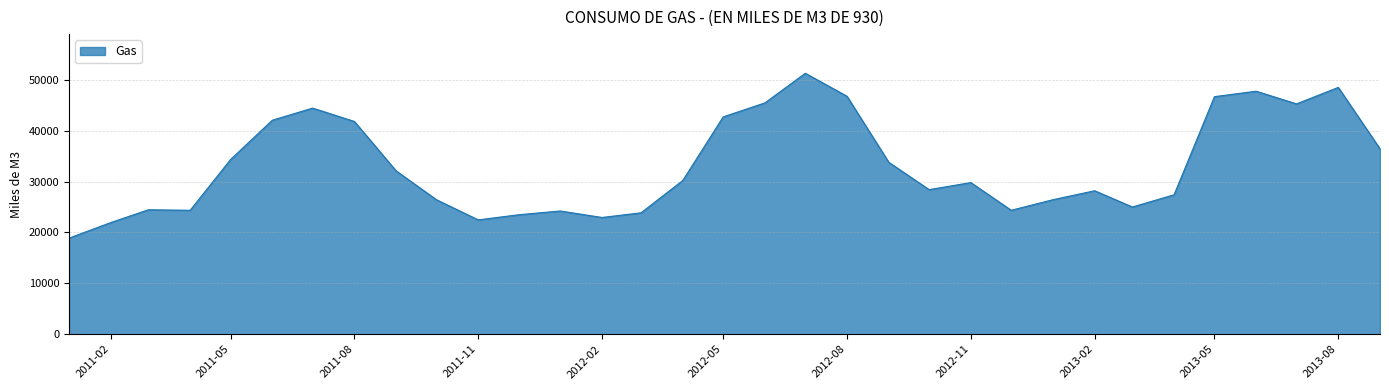

What is the greatest value displayed?

51284